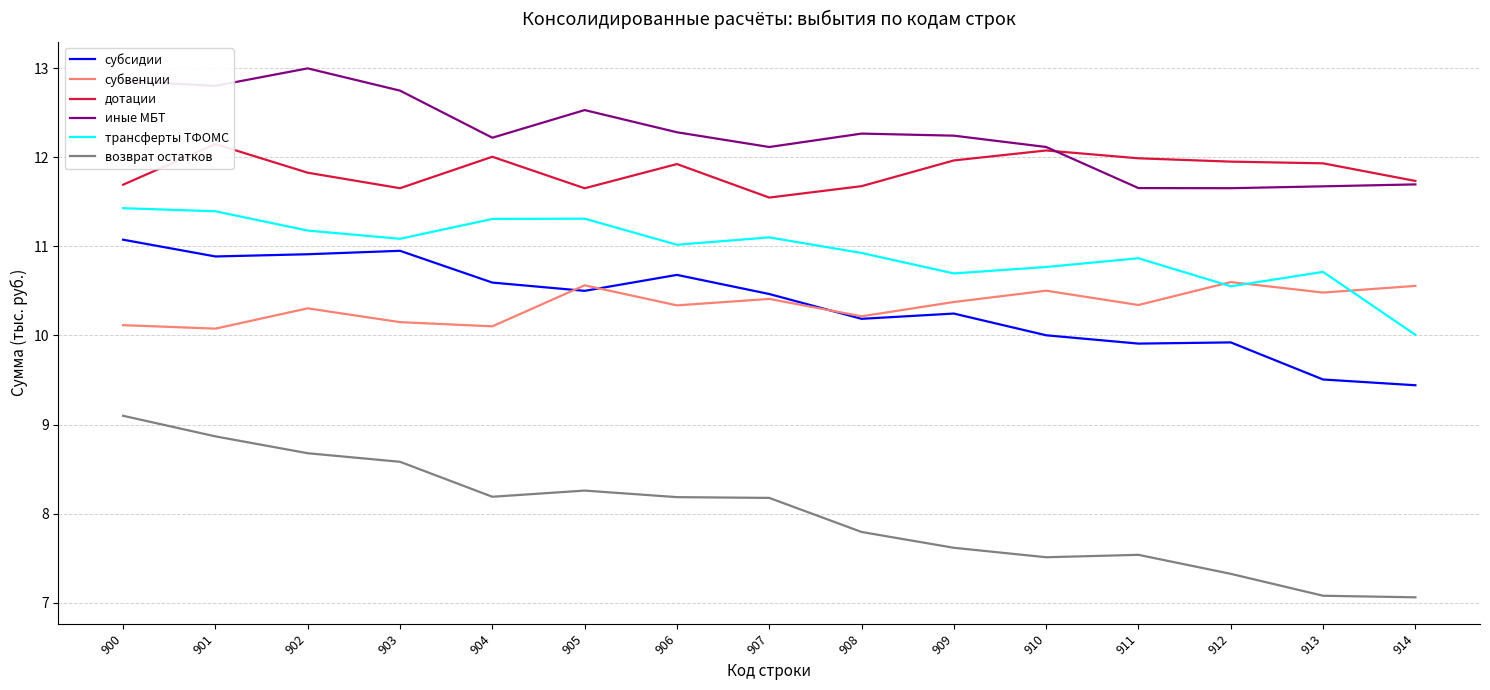

What is the difference between the возврат остатков values at 907 and 912?

0.9